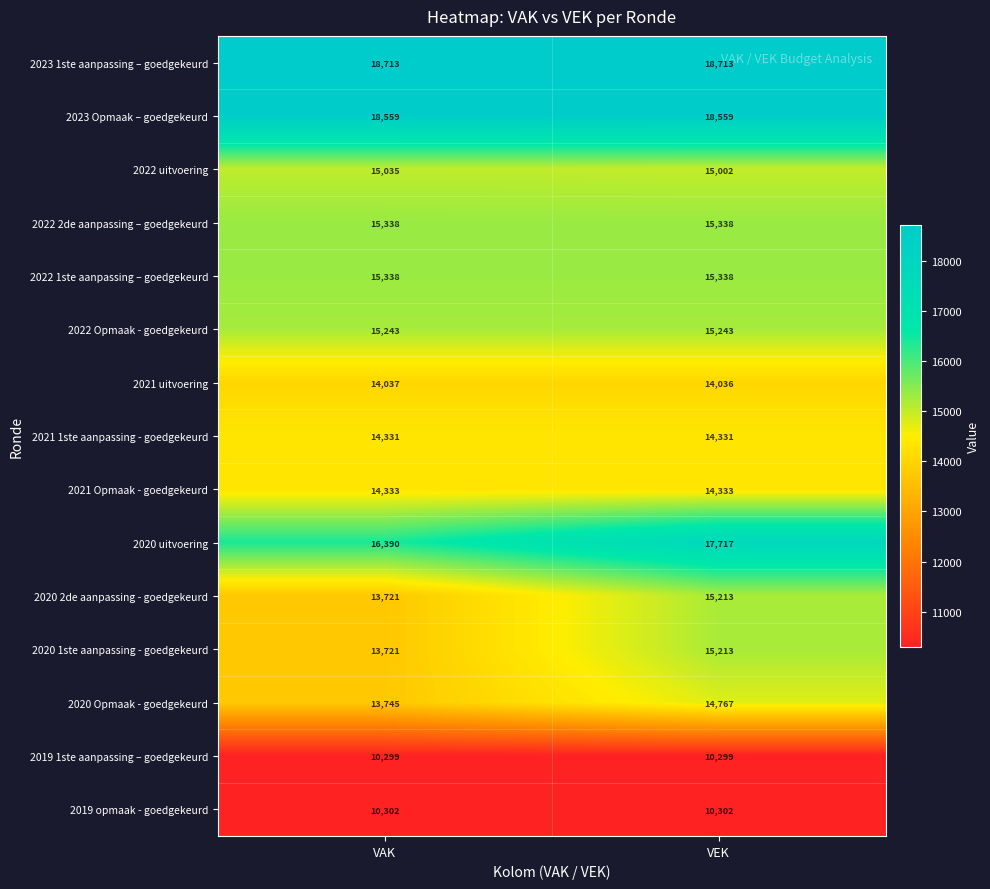

What is the sum of the 2023 Opmaak – goedgekeurd values at VEK and VAK?

37118